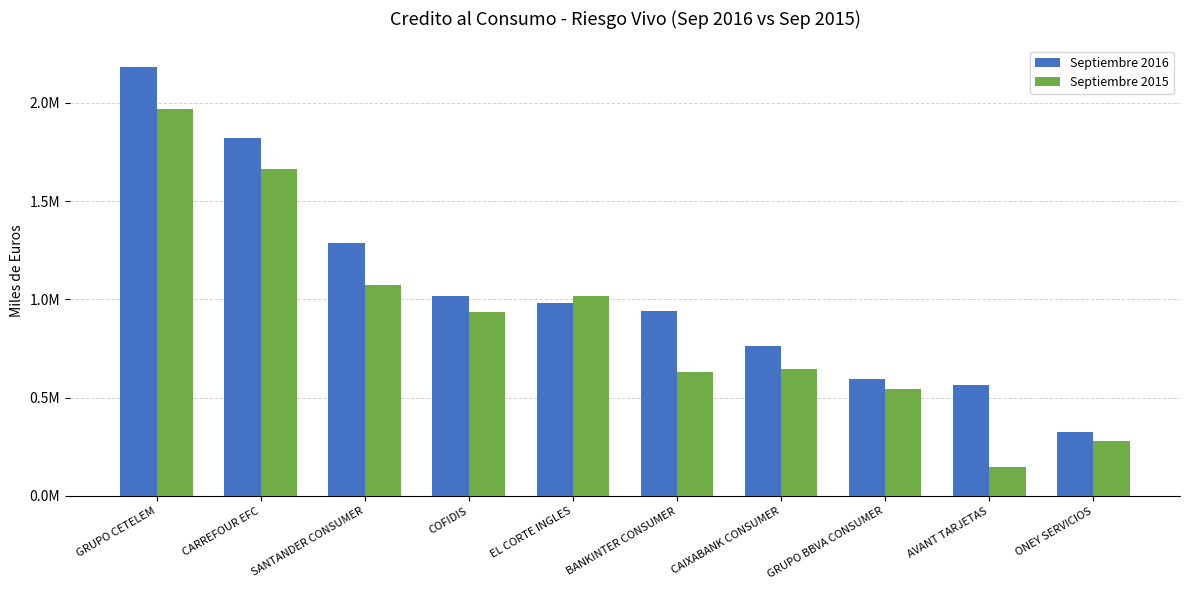

The value of Septiembre 2015 at BANKINTER CONSUMER is 632097.0. True or false?

True